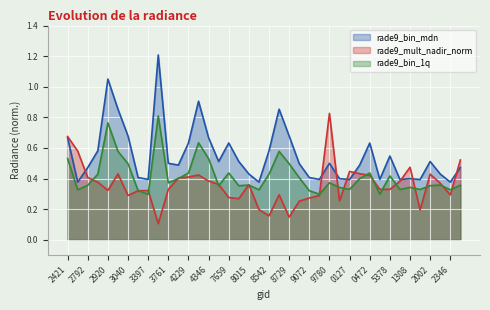

Is it true that rade9_mult_nadir_norm equals 0.4 at 108899?

False